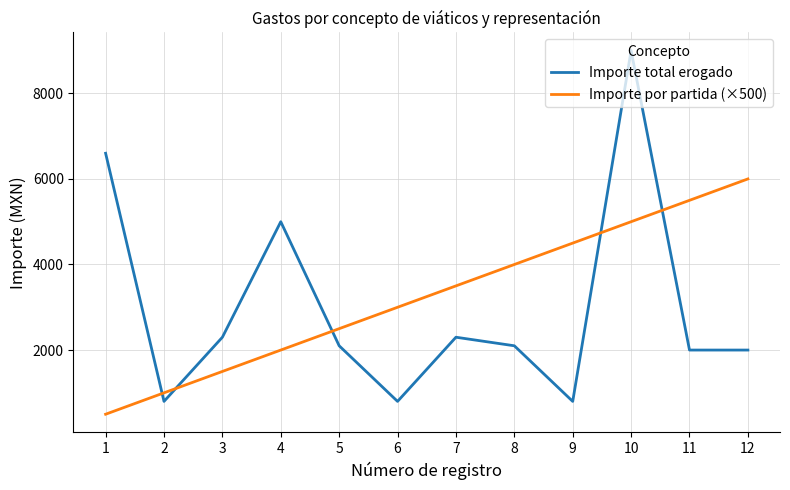

True or false: Importe por partida (×500) has more than 0 interior local peaks.

False